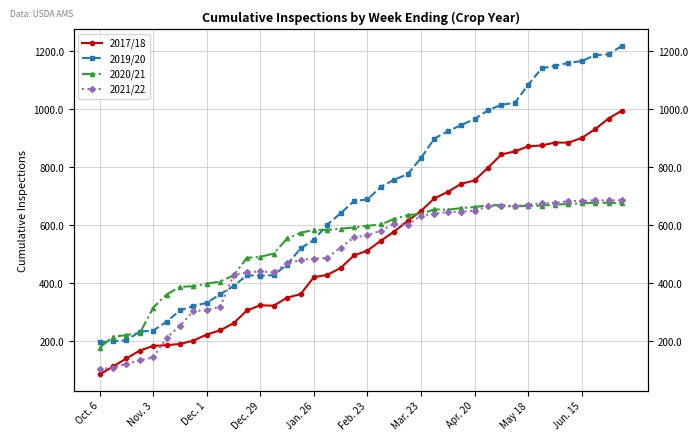

How many intersections are there between 2021/22 and 2017/18?

3